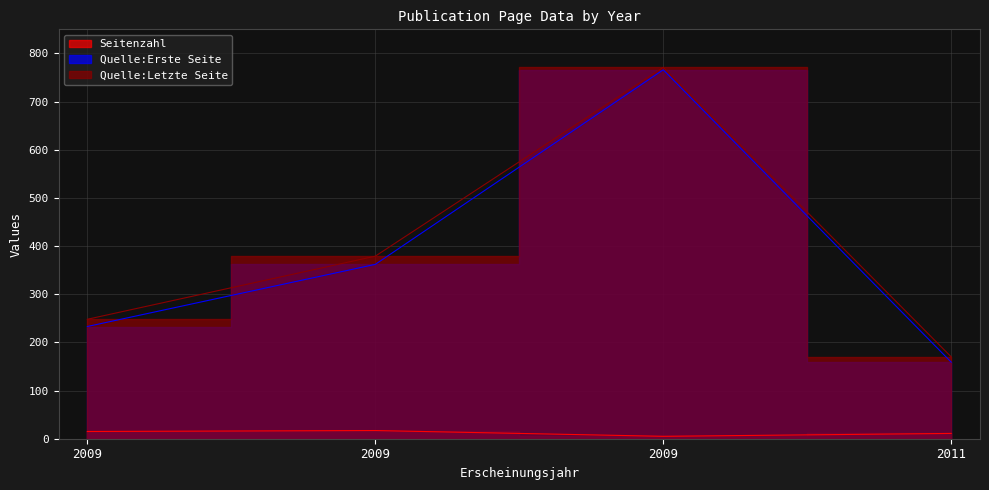

Which series has the largest total across all categories?

Quelle:Letzte Seite